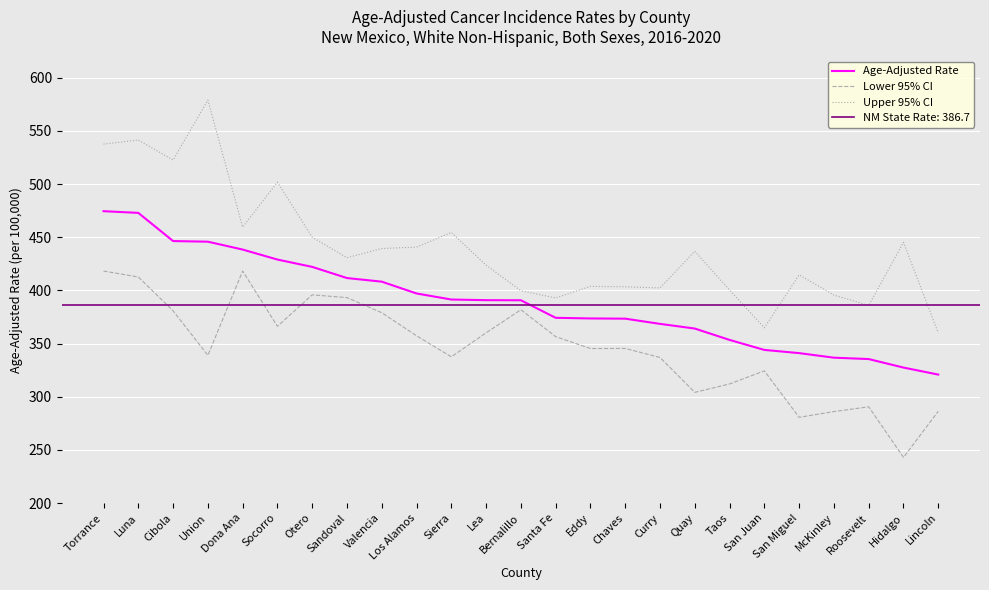

Reading left to right, transcribe all the data shown in this chart.

Age-Adjusted Rate: Torrance=474.5	Luna=472.9	Cibola=446.4	Union=445.8	Dona Ana=438.4	Socorro=429.0	Otero=422.1	Sandoval=411.6	Valencia=408.2	Los Alamos=397.1	Sierra=391.4	Lea=390.8	Bernalillo=390.7	Santa Fe=374.2	Eddy=373.6	Chaves=373.4	Curry=368.5	Quay=364.1	Taos=353.4	San Juan=344.0	San Miguel=341.0	McKinley=336.7	Roosevelt=335.4	Hidalgo=327.4	Lincoln=320.8
Lower 95% CI: Torrance=418.2	Luna=412.6	Cibola=380.8	Union=338.9	Dona Ana=418.2	Socorro=366.2	Otero=395.8	Sandoval=393.2	Valencia=379.0	Los Alamos=357.3	Sierra=337.5	Lea=360.1	Bernalillo=381.8	Santa Fe=356.5	Eddy=345.3	Chaves=345.4	Curry=336.9	Quay=304.1	Taos=312.0	San Juan=324.3	San Miguel=280.6	McKinley=286.0	Roosevelt=290.5	Hidalgo=242.9	Lincoln=286.3
Upper 95% CI: Torrance=537.6	Luna=541.4	Cibola=522.6	Union=579.0	Dona Ana=459.5	Socorro=501.8	Otero=450.0	Sandoval=430.7	Valencia=439.4	Los Alamos=440.7	Sierra=454.5	Lea=423.7	Bernalillo=399.7	Santa Fe=392.9	Eddy=403.8	Chaves=403.4	Curry=402.3	Quay=436.8	Taos=400.3	San Juan=364.8	San Miguel=414.6	McKinley=395.6	Roosevelt=385.8	Hidalgo=445.2	Lincoln=360.0